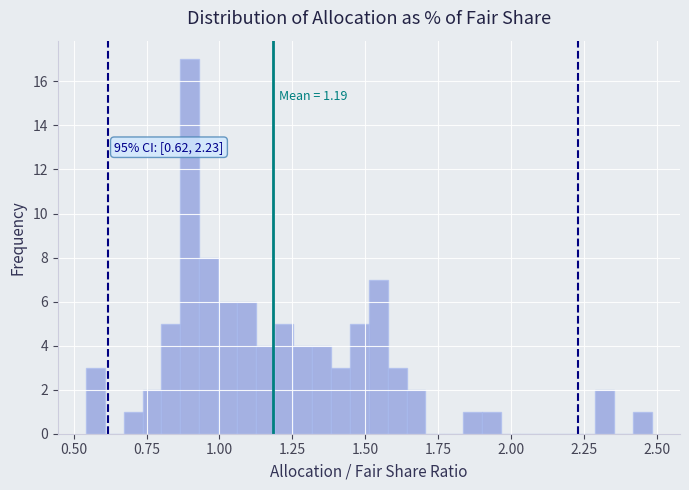

Read against the x-axis, roughly where is the centre of the tallest bar?

0.90